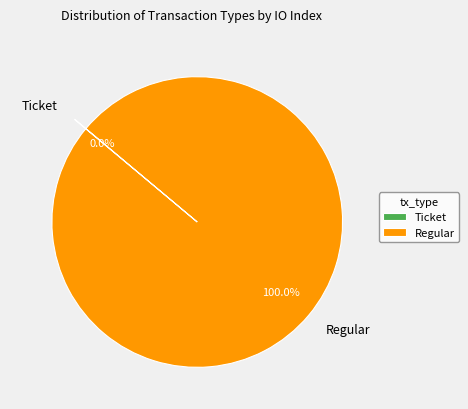

To the nearest percent, what is the average slice percentage?

50%